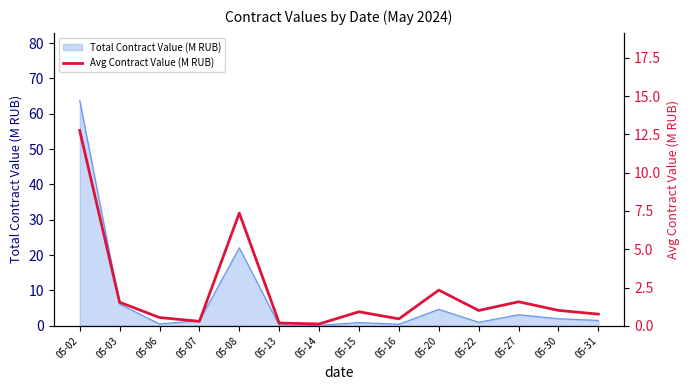

The chart shows a value of 1.6 at 05-27. True or false?

True